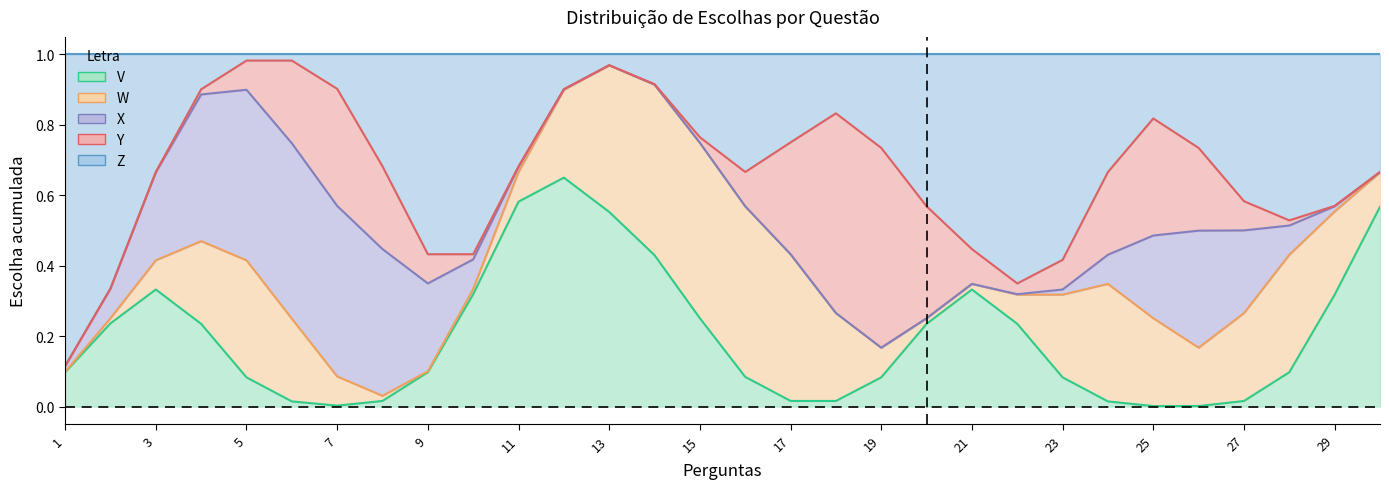

What is the maximum value shown in the chart?

1